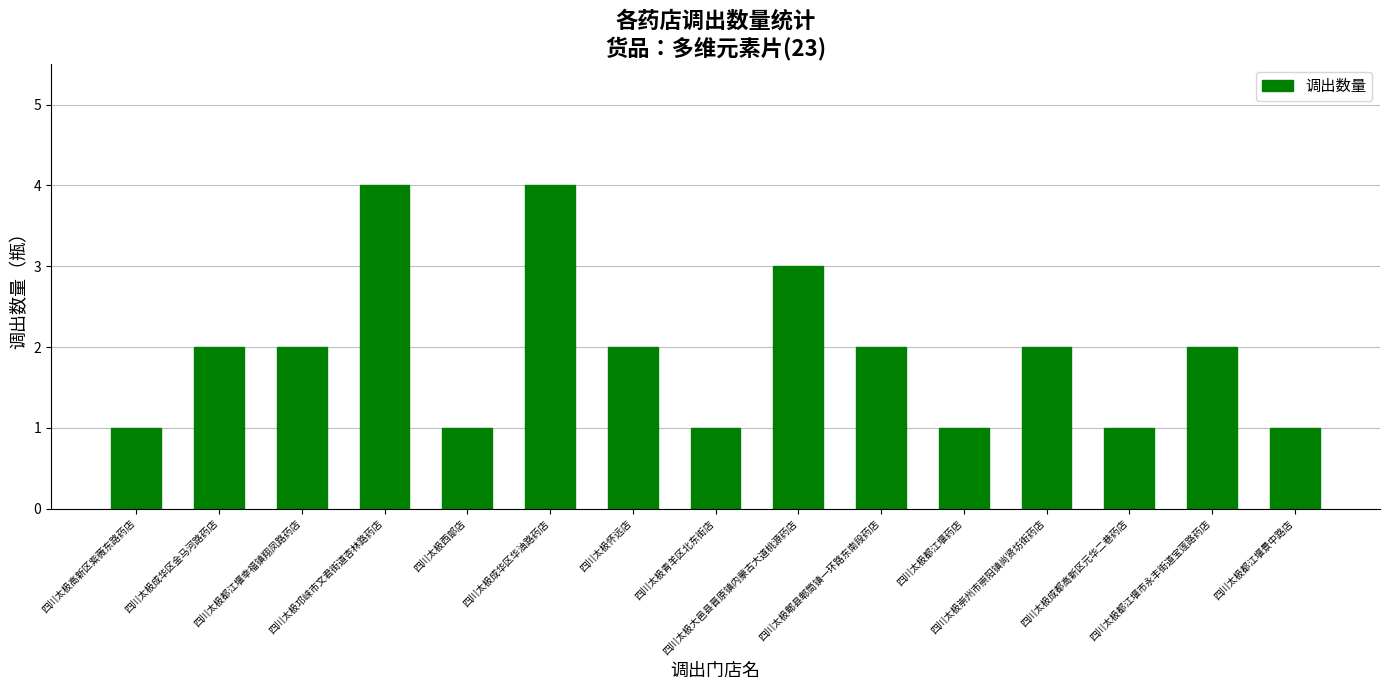

Reading left to right, extract all data points from this chart.

1	2	2	4	1	4	2	1	3	2	1	2	1	2	1